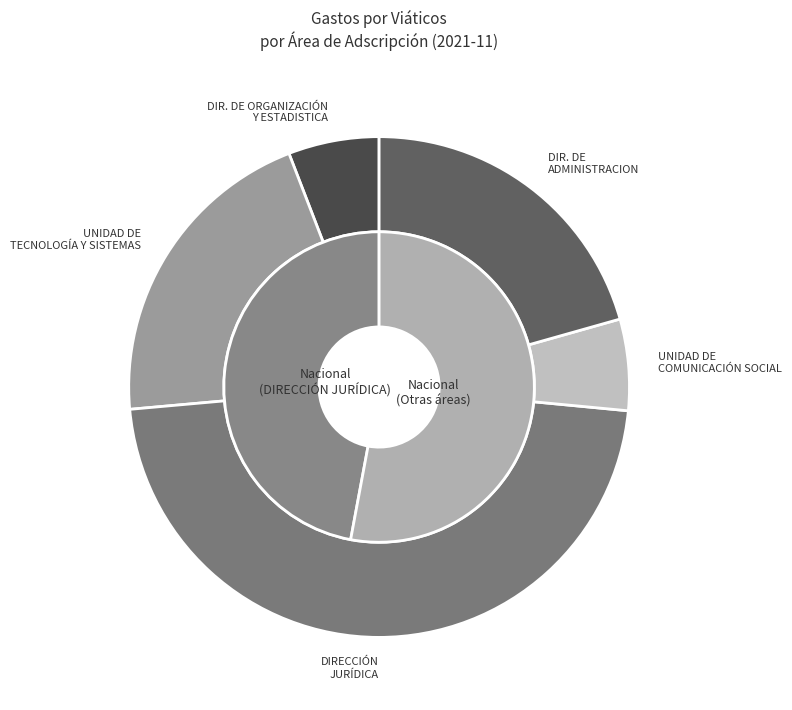

To the nearest percent, what is the difference between the largest and smallest slice percentages?

1%